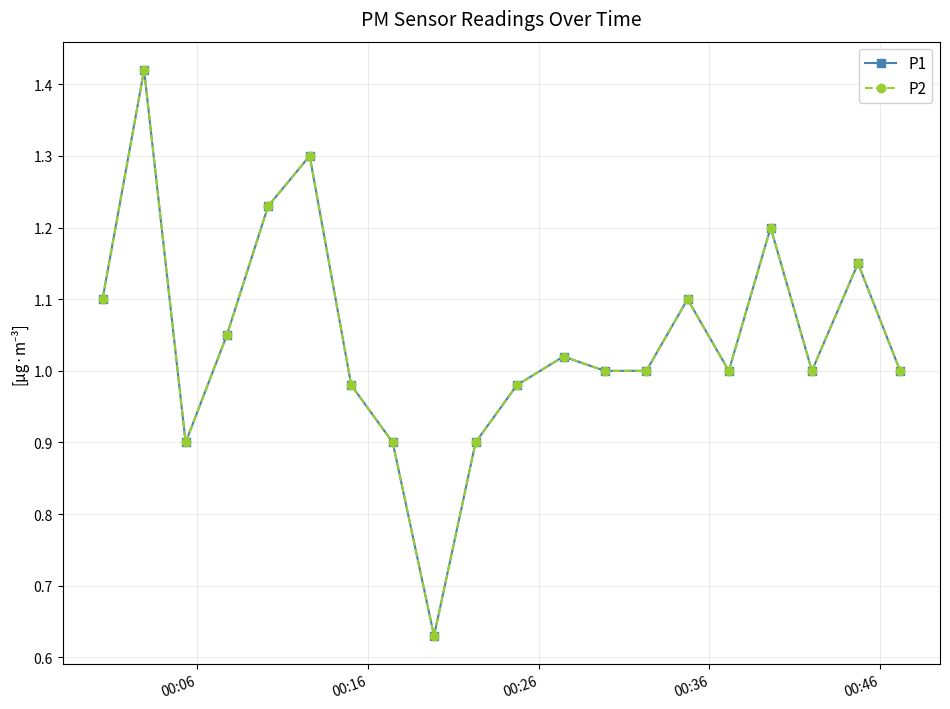

How many lines are shown in the chart?

2